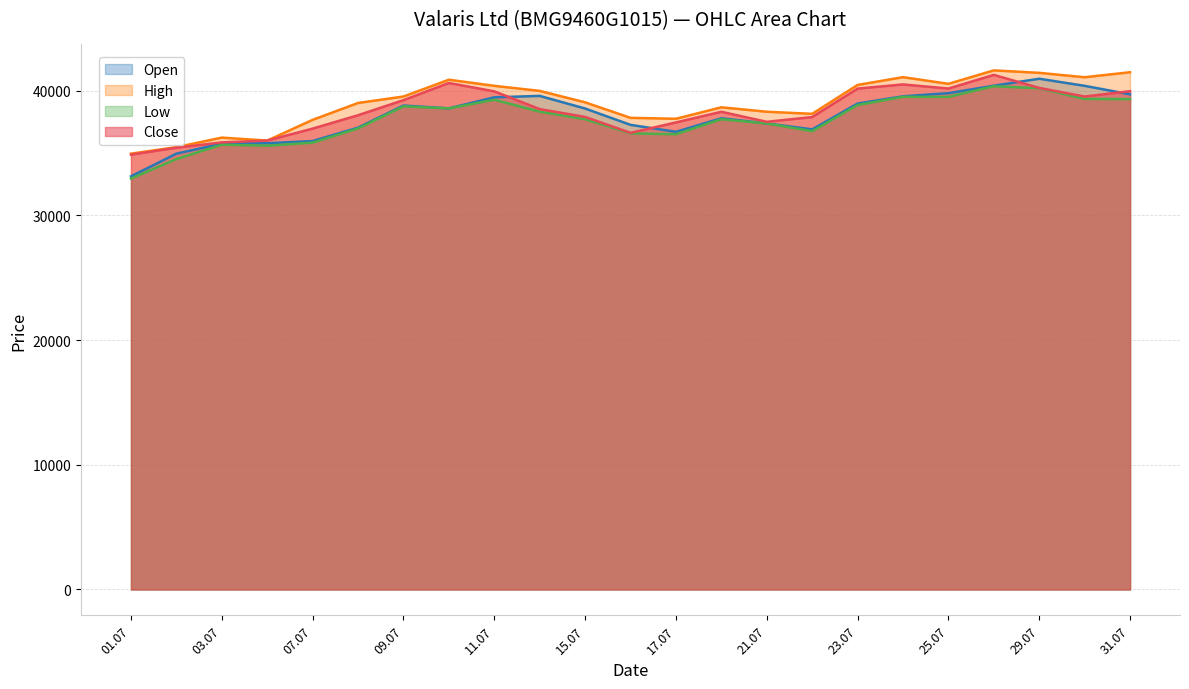

How many lines are shown in the chart?

4